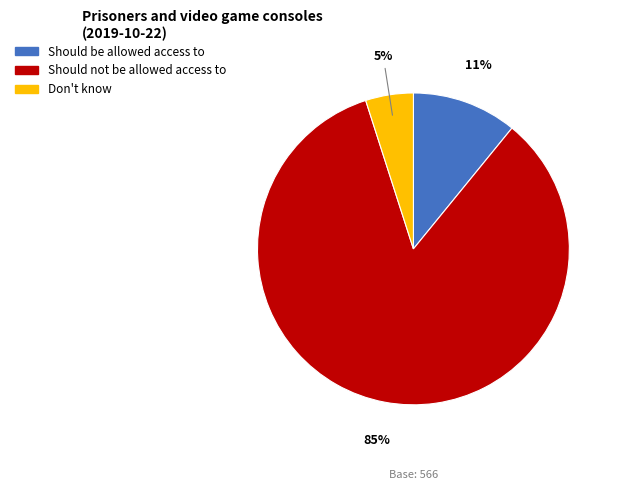

To the nearest percent, what is the average slice percentage?

33%